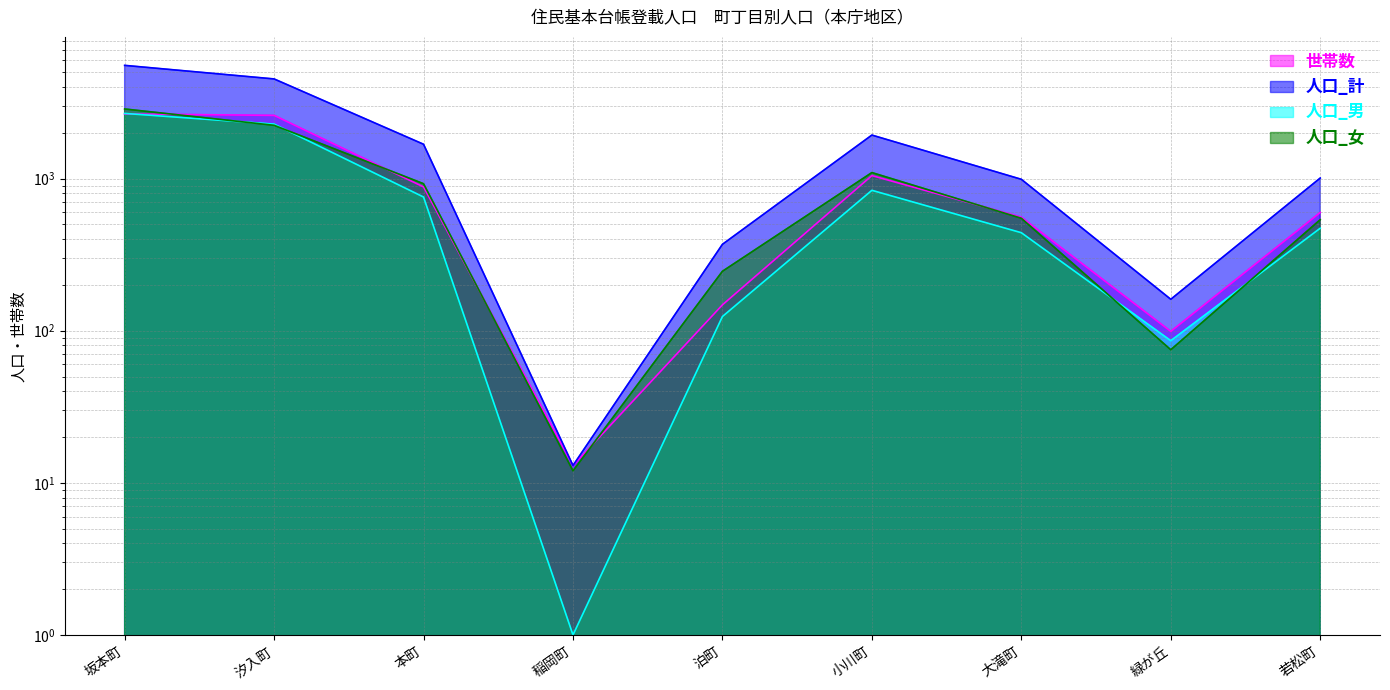

What is the total value across all series at 坂本町?

13772